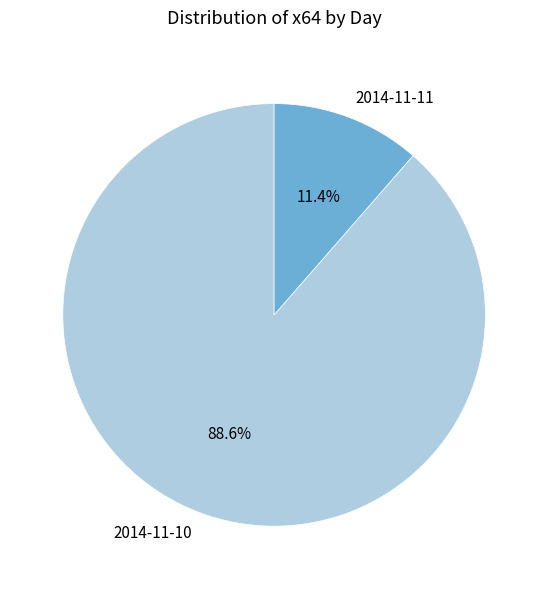

Which has a higher value, 2014-11-11 or 2014-11-10?

2014-11-10